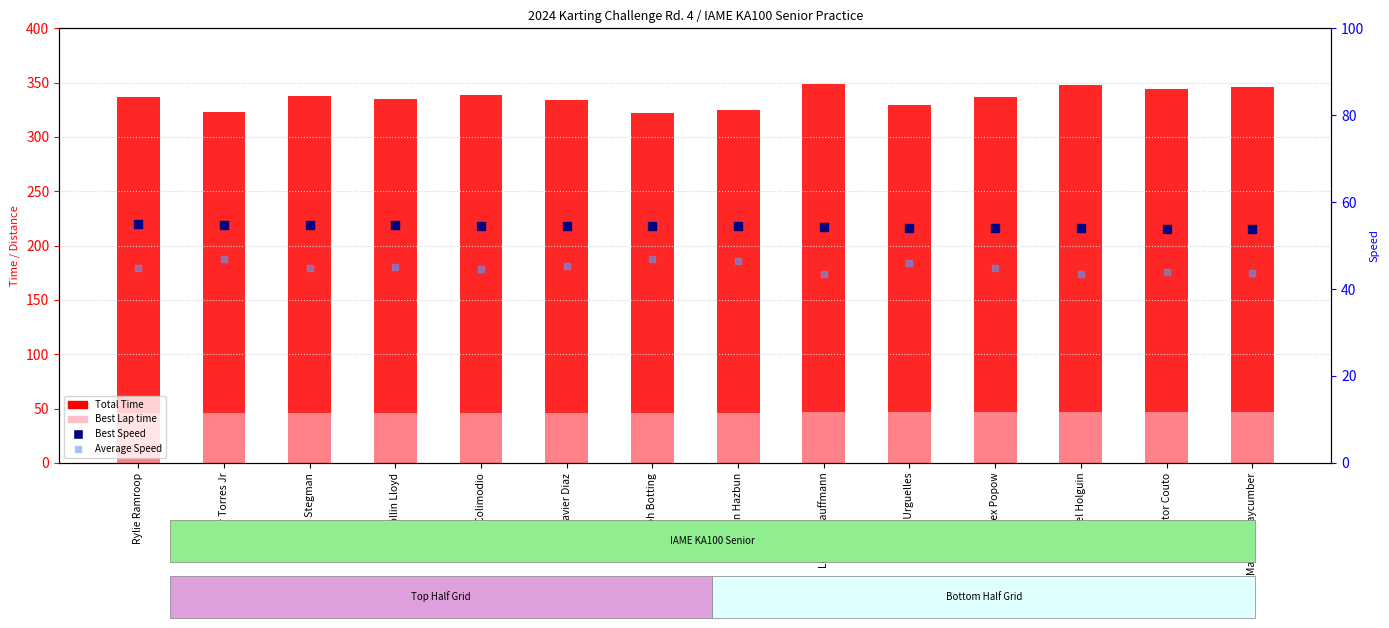

At how many categories does at least one series exceed 199?

14